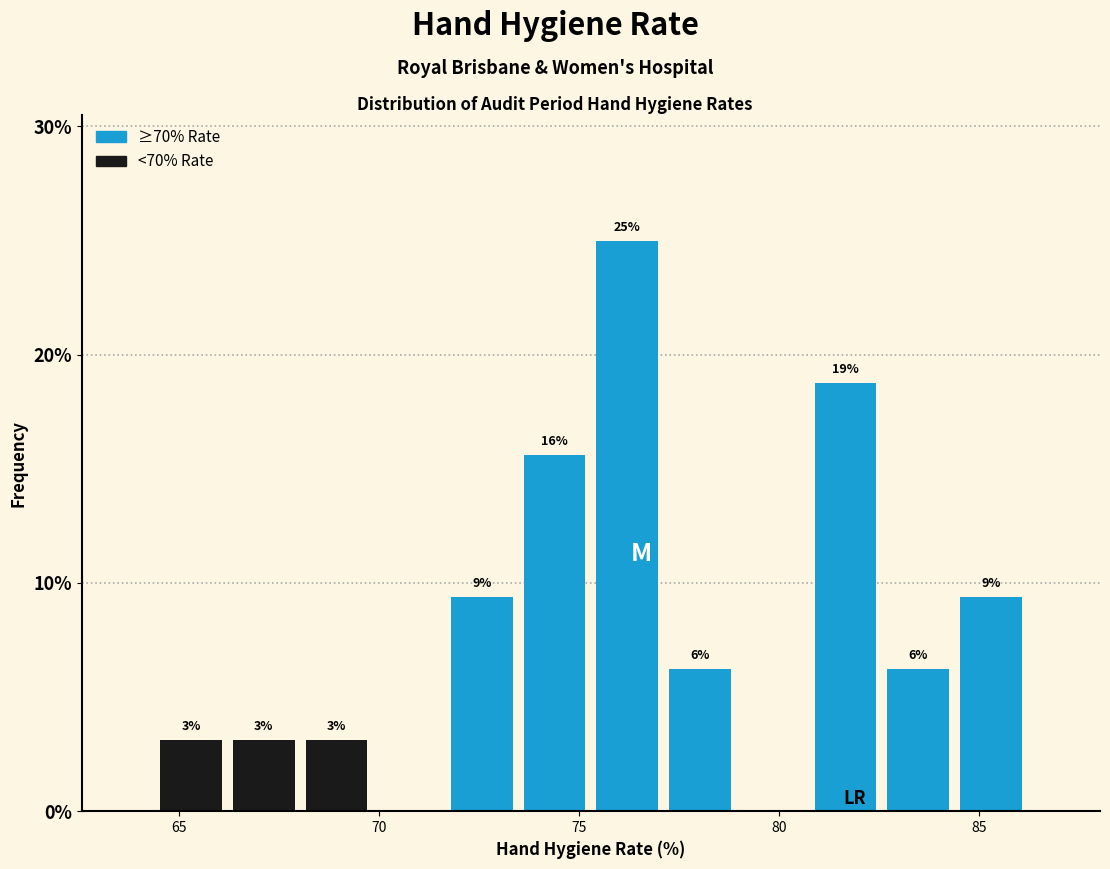

Around what value on the x-axis is the tallest bar? Give the approximate position of its centre, as read against the axis.

76.0